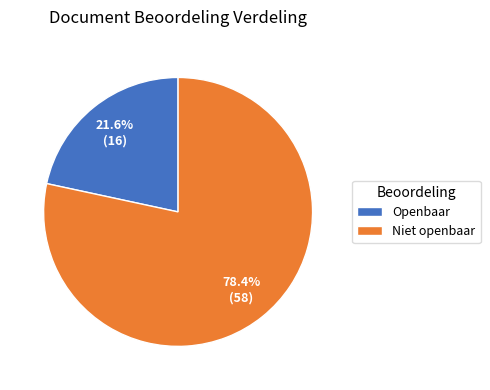

Is it true that Niet openbaar is 78% of the pie?

True